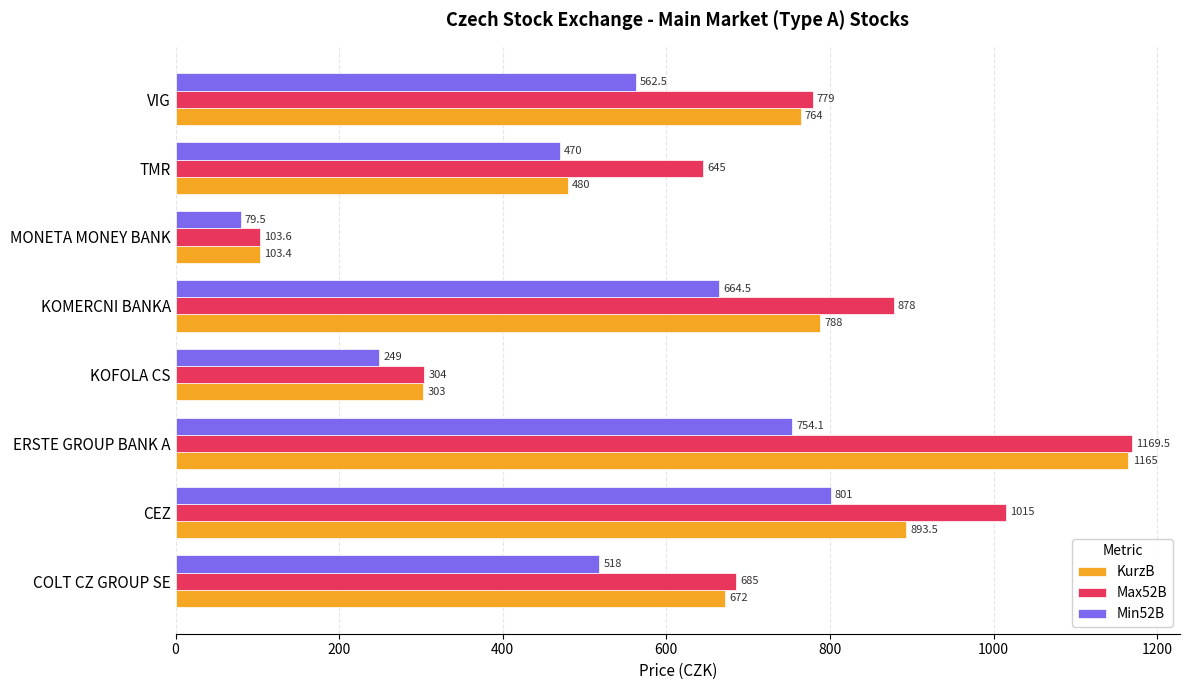

Where is KurzB nearest to the value 634?

COLT CZ GROUP SE